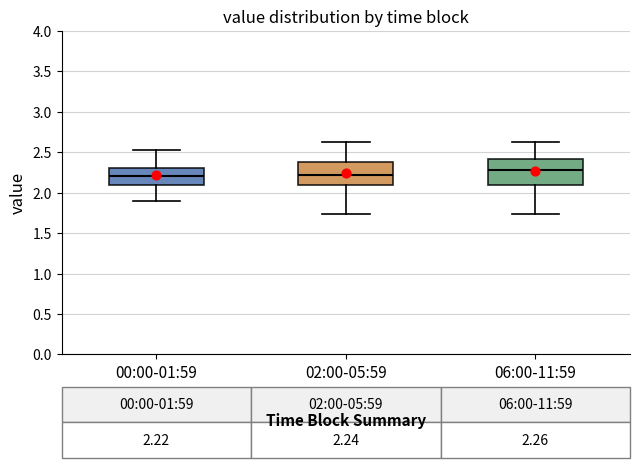

Which box's median line is the highest?

06:00-11:59